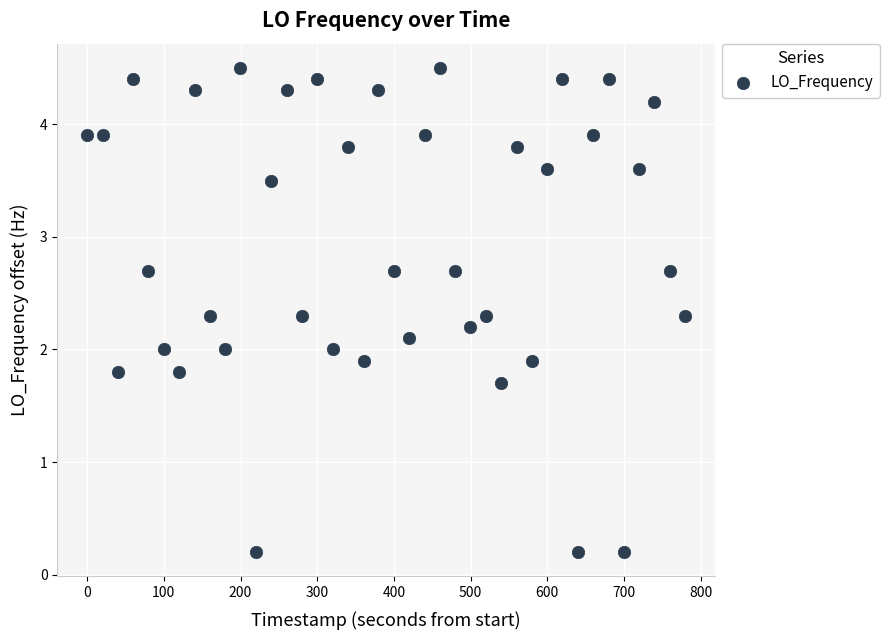

What is the range of Y values (max minus min)?

4.3